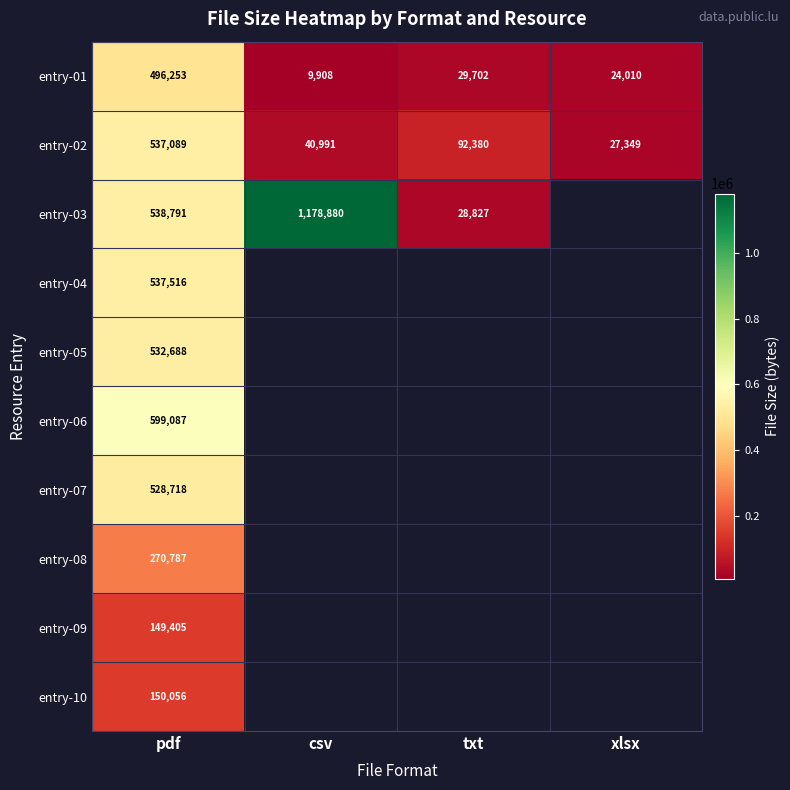

Which category has the lowest value across all series?

csv